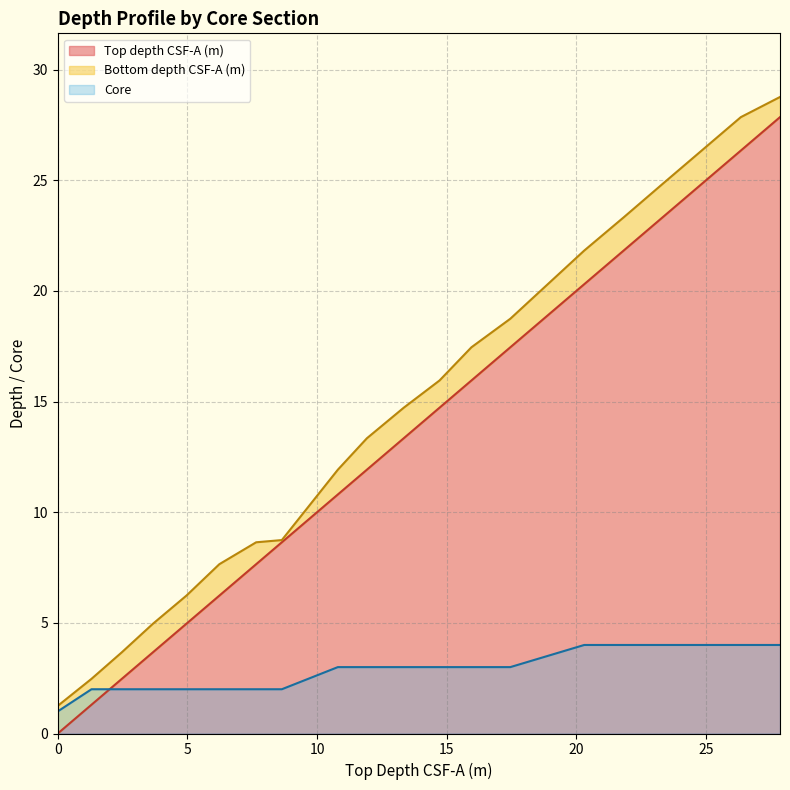

Is the value of Top depth CSF-A (m) at 2.47 greater than the value of Bottom depth CSF-A (m) at 4.96?

No